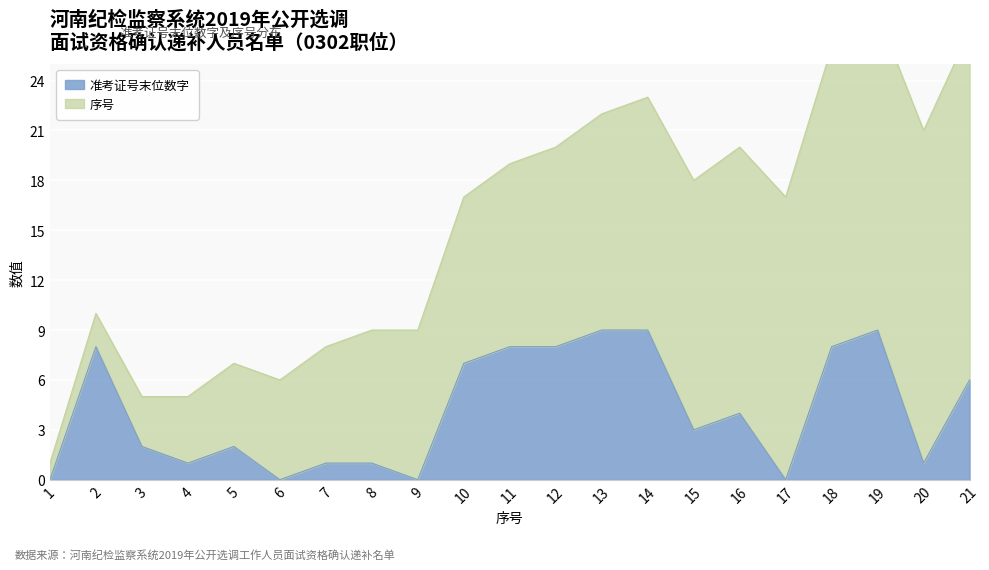

The value at 11 is 5. True or false?

False